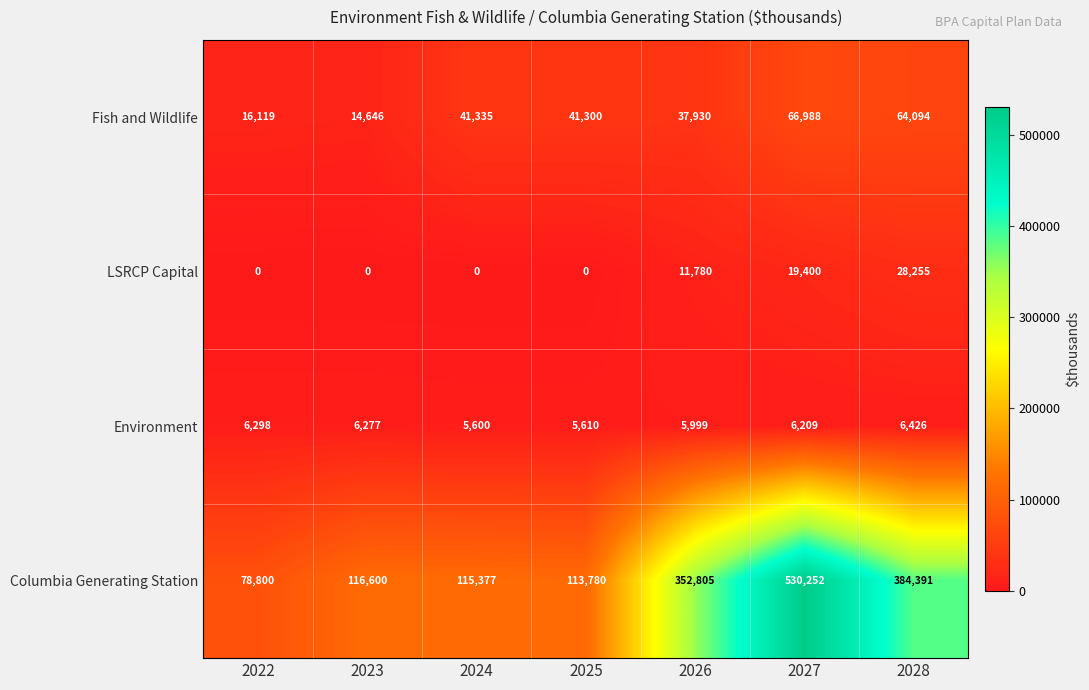

Which series has the largest range (max minus min)?

Columbia Generating Station